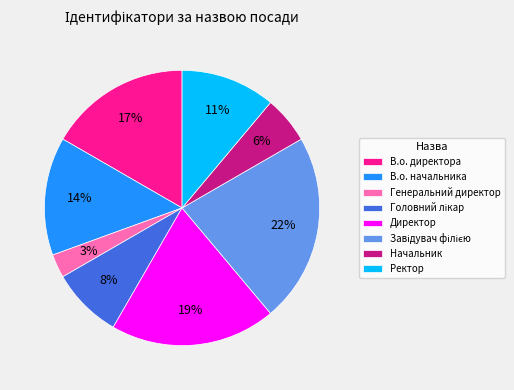

What percentage is the Начальник slice, to the nearest percent?

6%